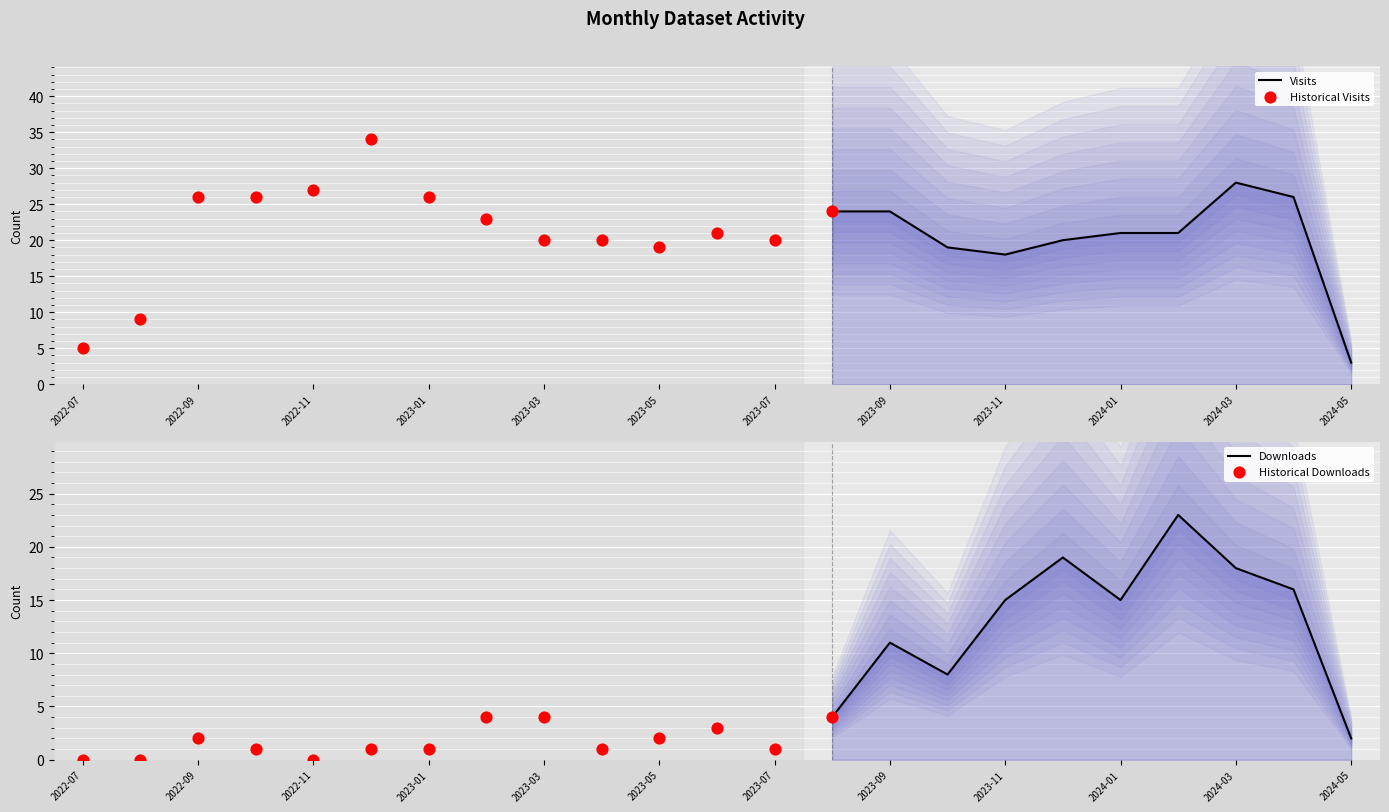

At how many categories does at least one series exceed 18?

19